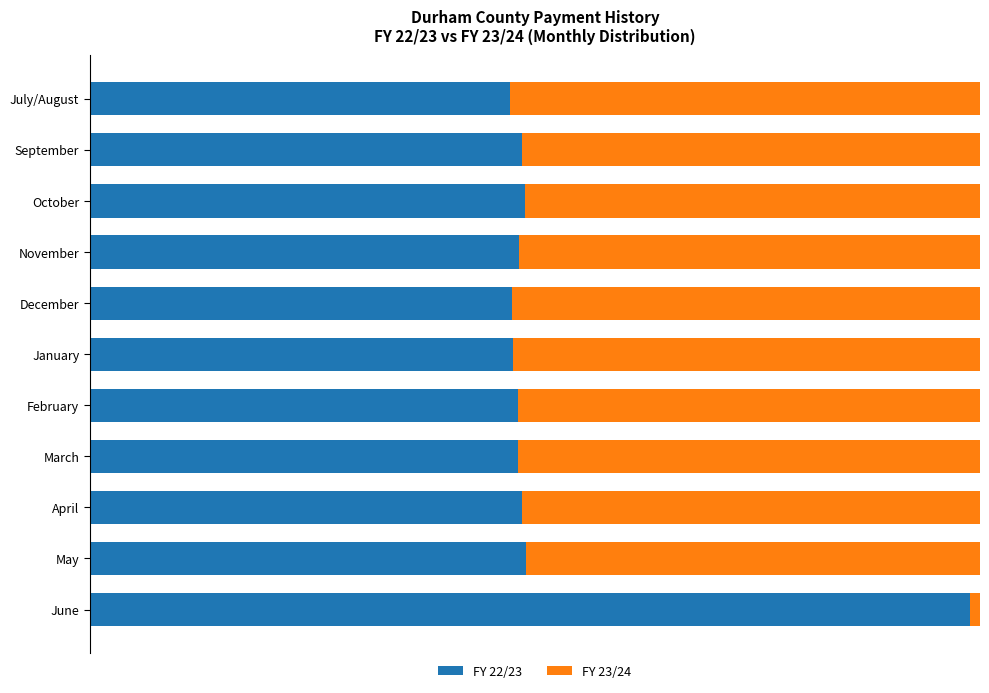

What are all the series names shown in the legend?

FY 22/23, FY 23/24